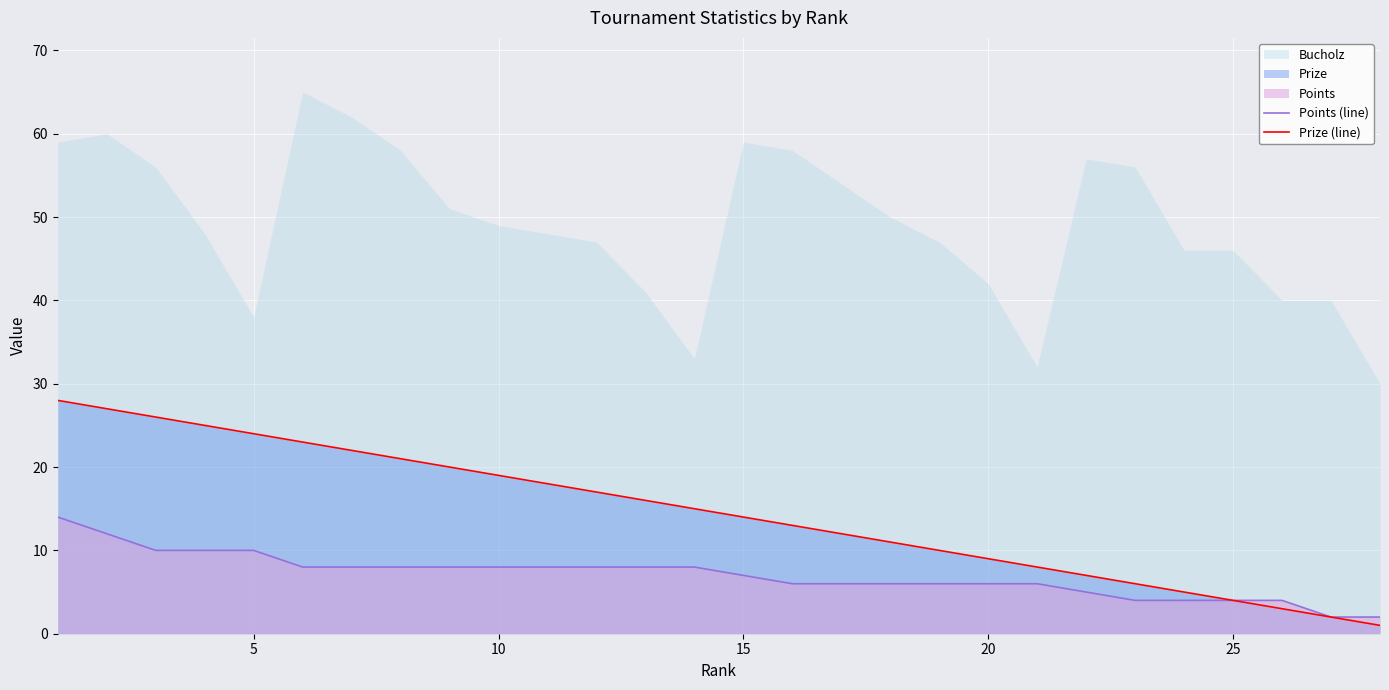

What is the value of the Prize (line) point at the 20th from the left?

9